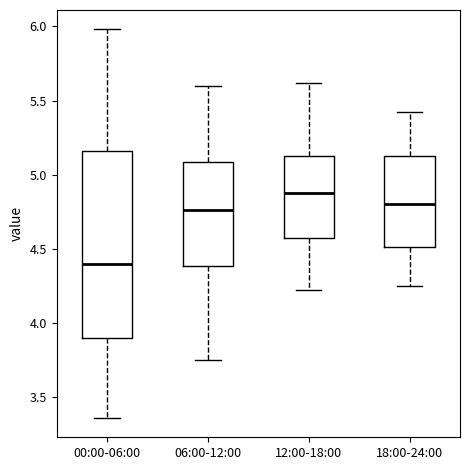

Which box's median line is the lowest?

00:00-06:00